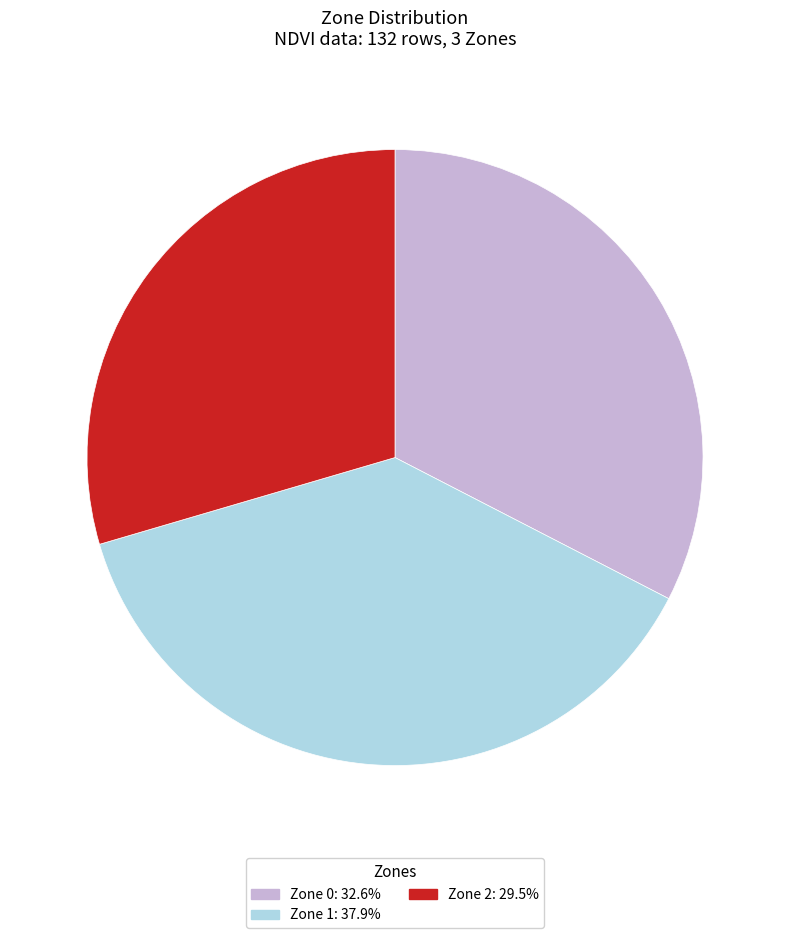

Does any single category account for the majority?

No